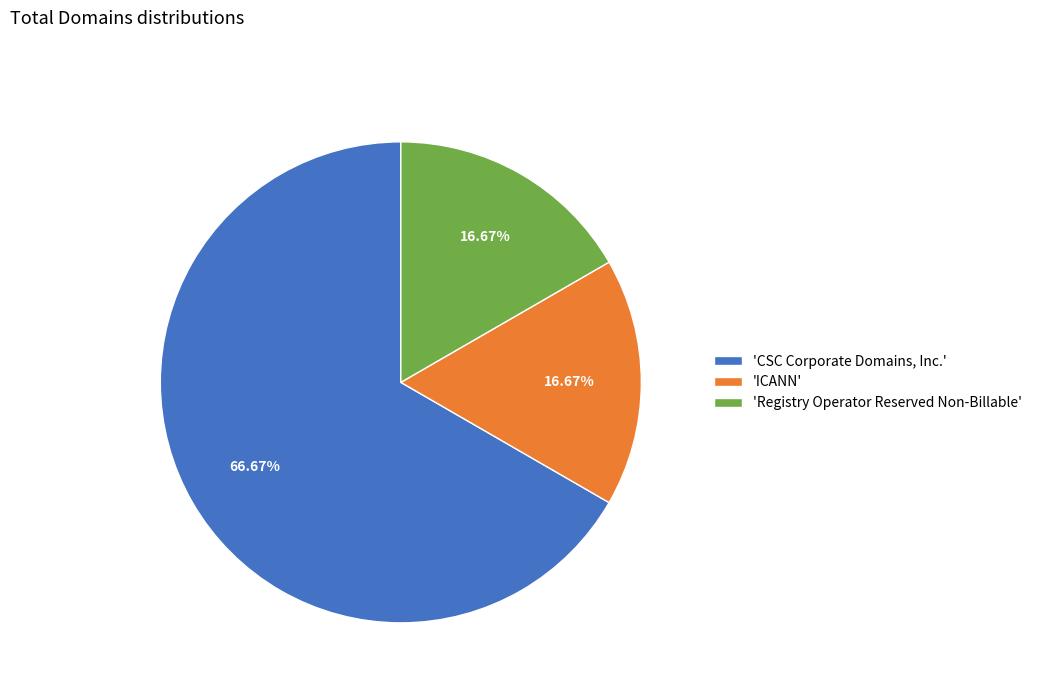

What is the largest slice in the pie chart?

'CSC Corporate Domains, Inc.'